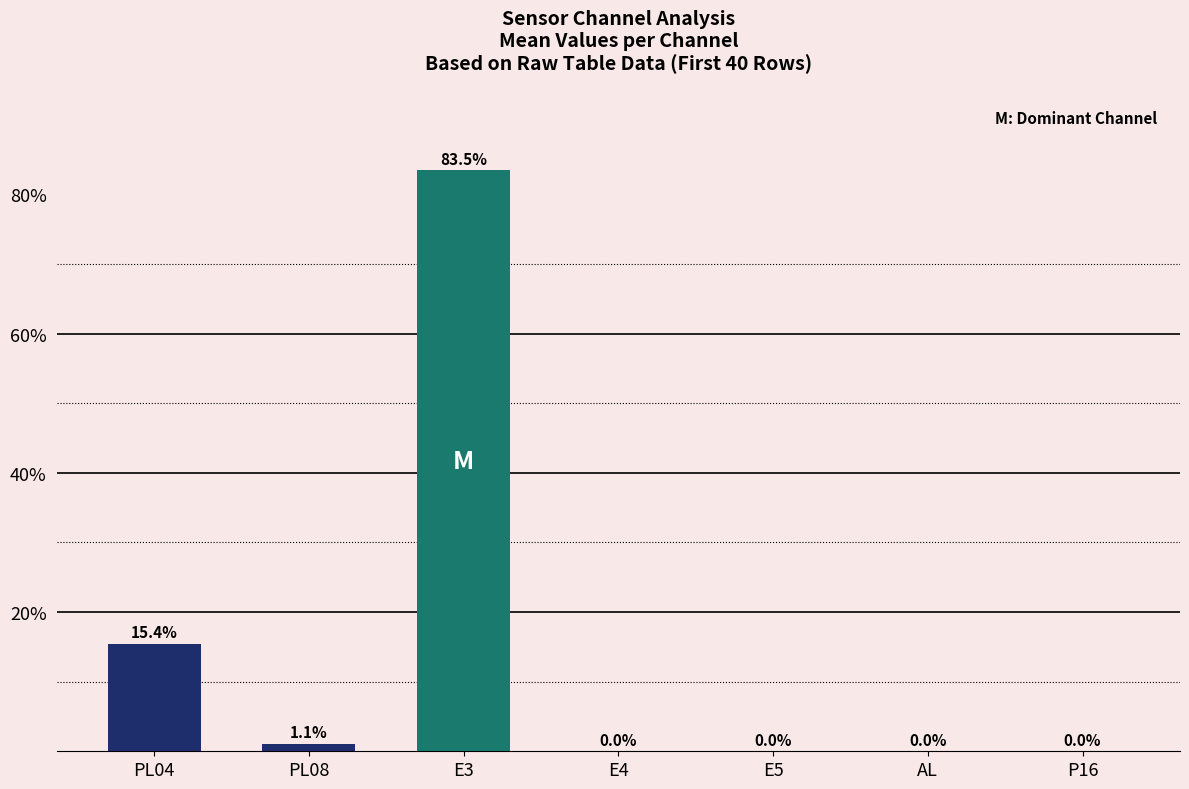

What value does the data have at PL04?

15.4